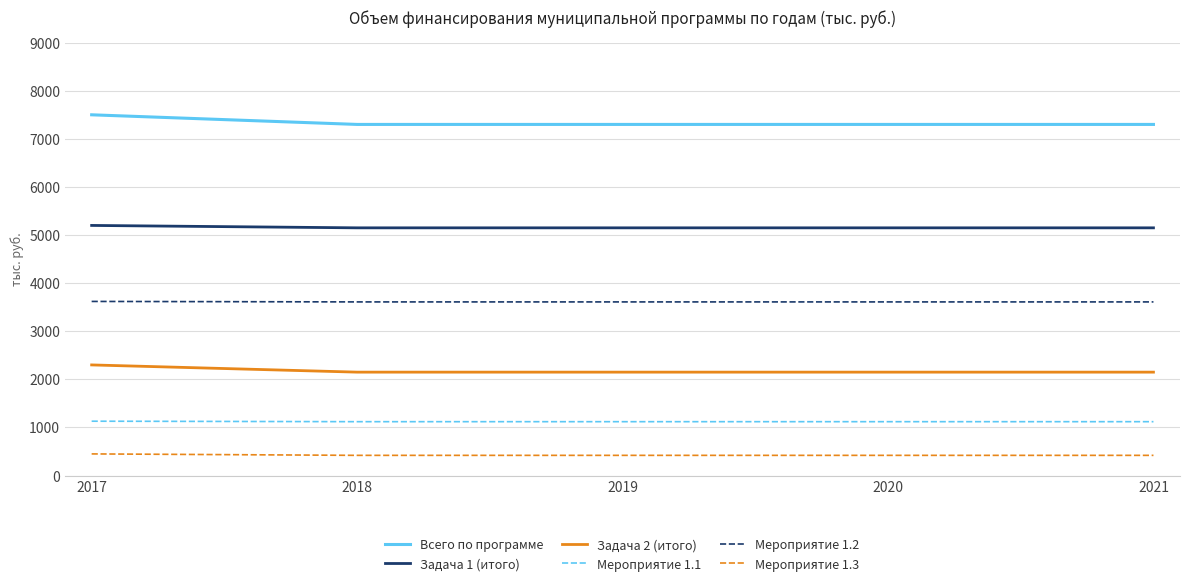

What is the spread (max minus min) of values at 2019?

6880